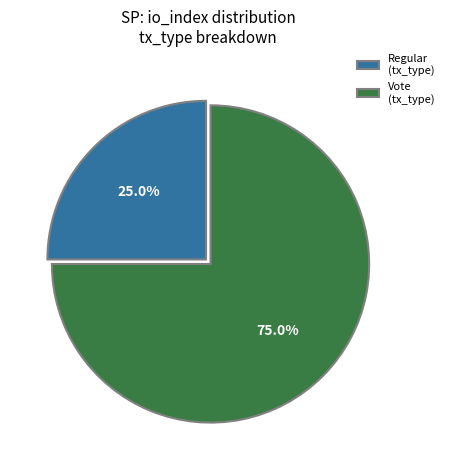

Does Vote (tx_type) account for over 50% of the chart?

Yes